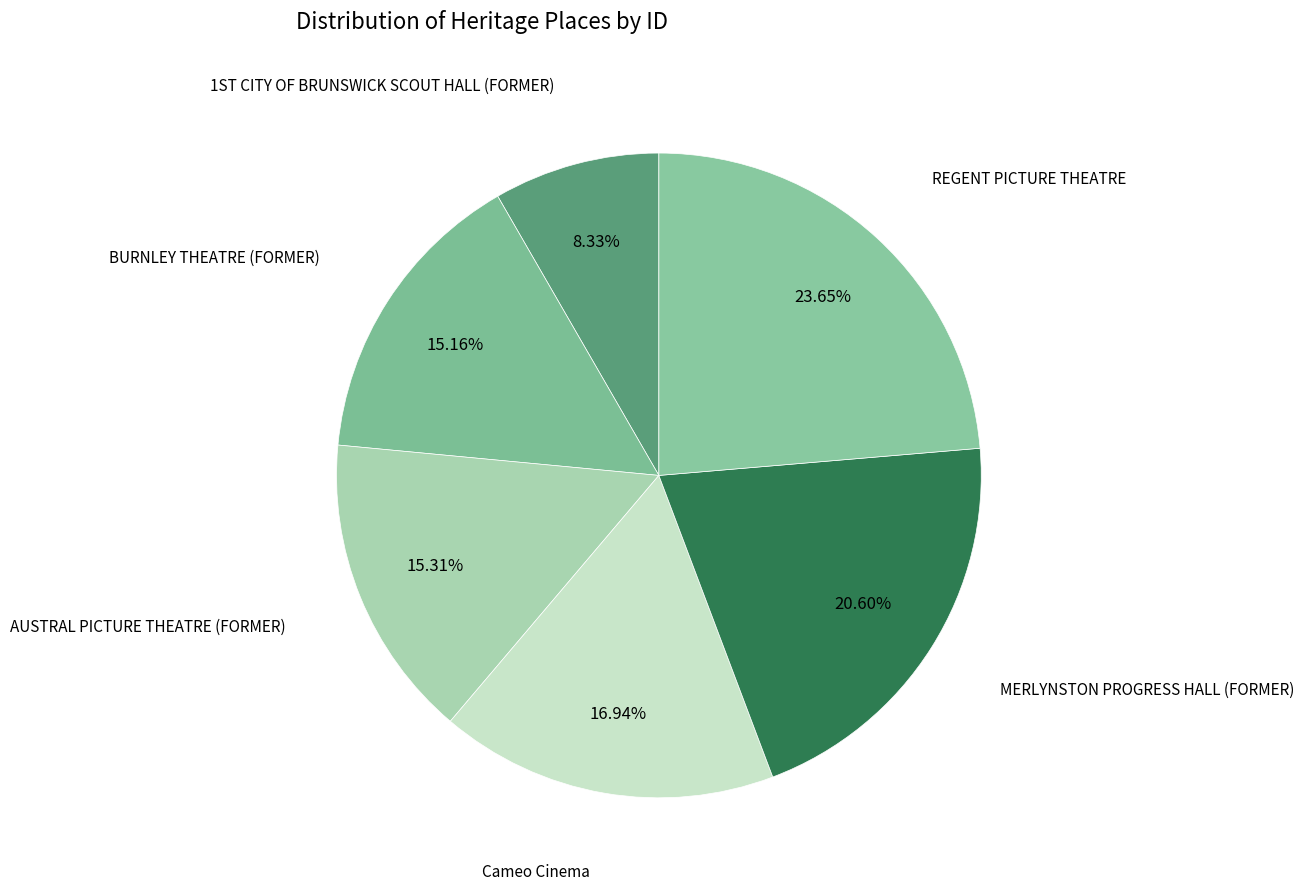

How many segments does this pie chart have?

6